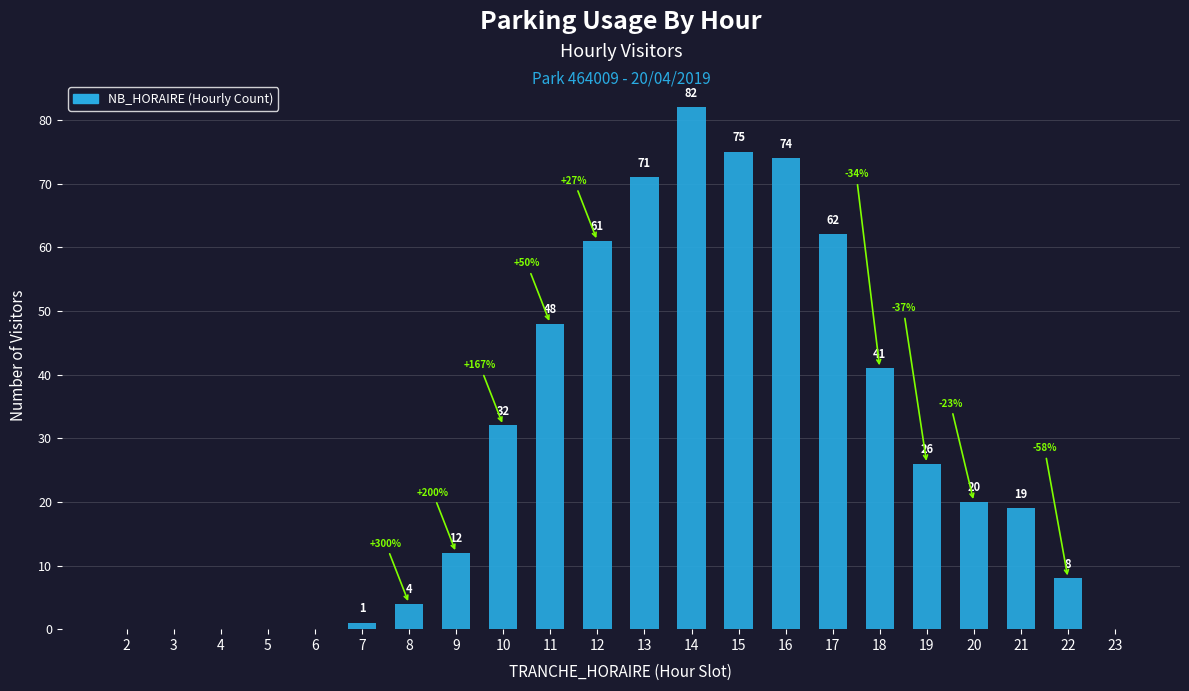

What is the maximum value shown in the chart?

82